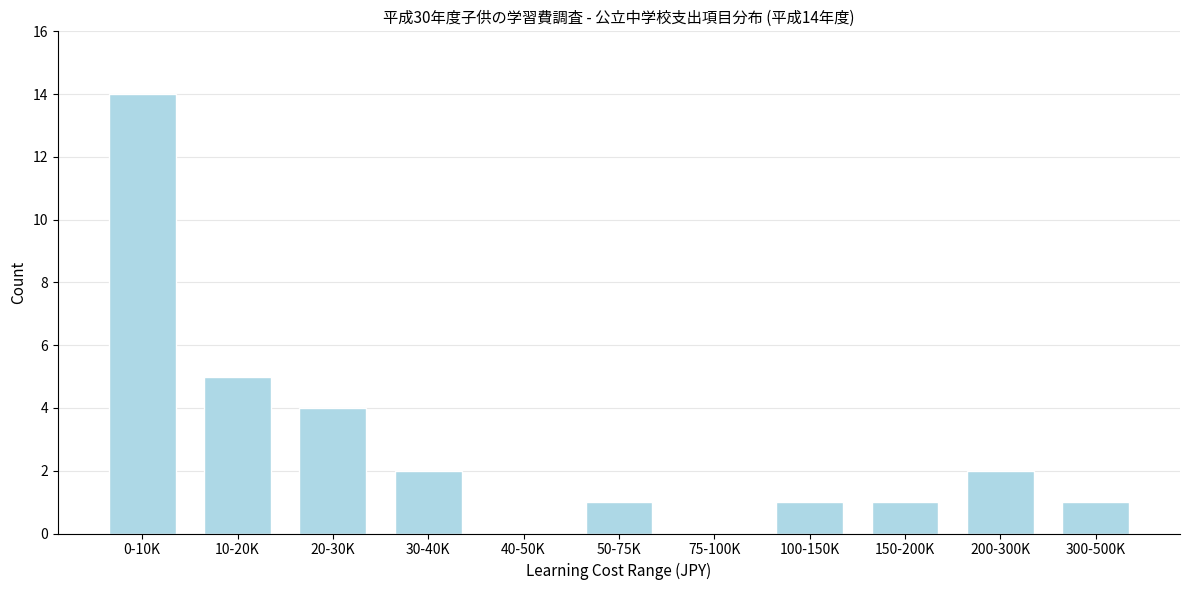

Reading left to right, transcribe all the data shown in this chart.

0-10K=14	10-20K=5	20-30K=4	30-40K=2	40-50K=0	50-75K=1	75-100K=0	100-150K=1	150-200K=1	200-300K=2	300-500K=1